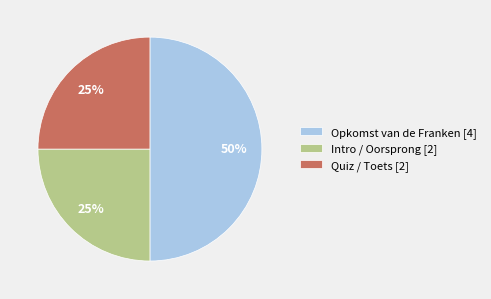

To the nearest percent, what is the average slice percentage?

33%